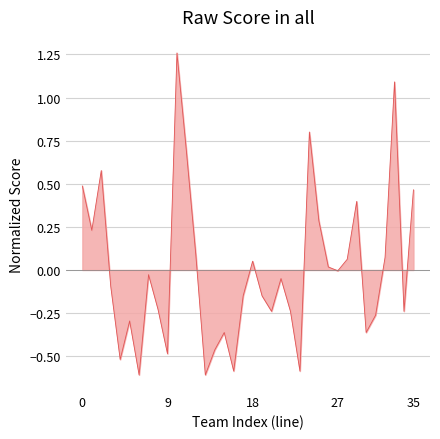

What is the minimum value shown in the chart?

-0.6